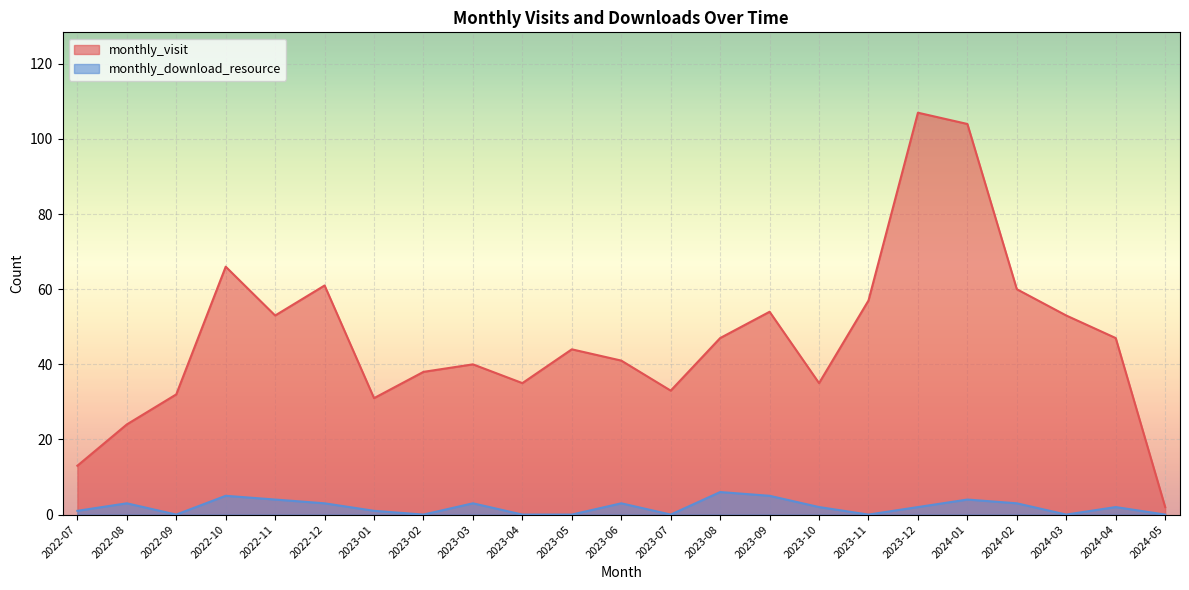

Count the monthly_download_resource values in the range 0 to 3.

18